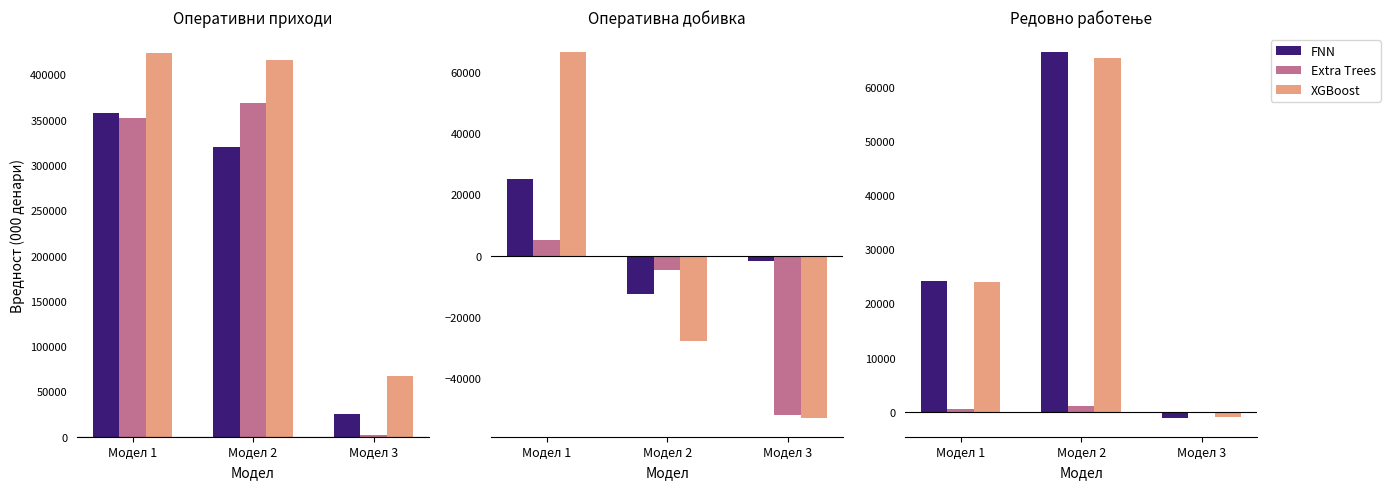

At which label is FNN closest to 32566?

Модел 1